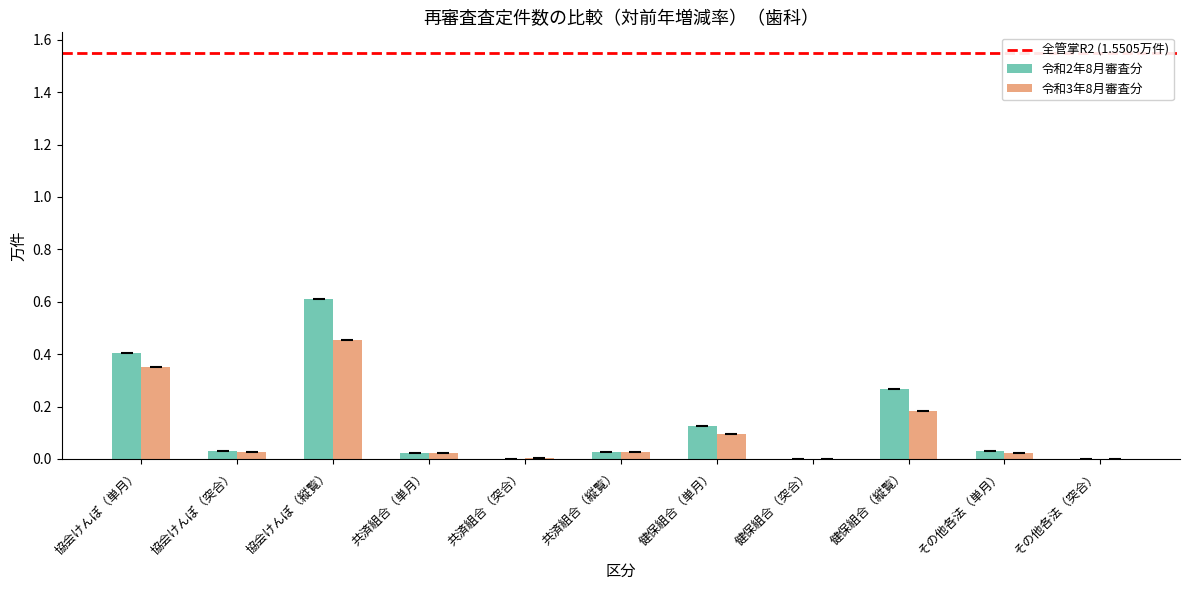

What is the sum of all 令和2年8月審査分 values?

1.5